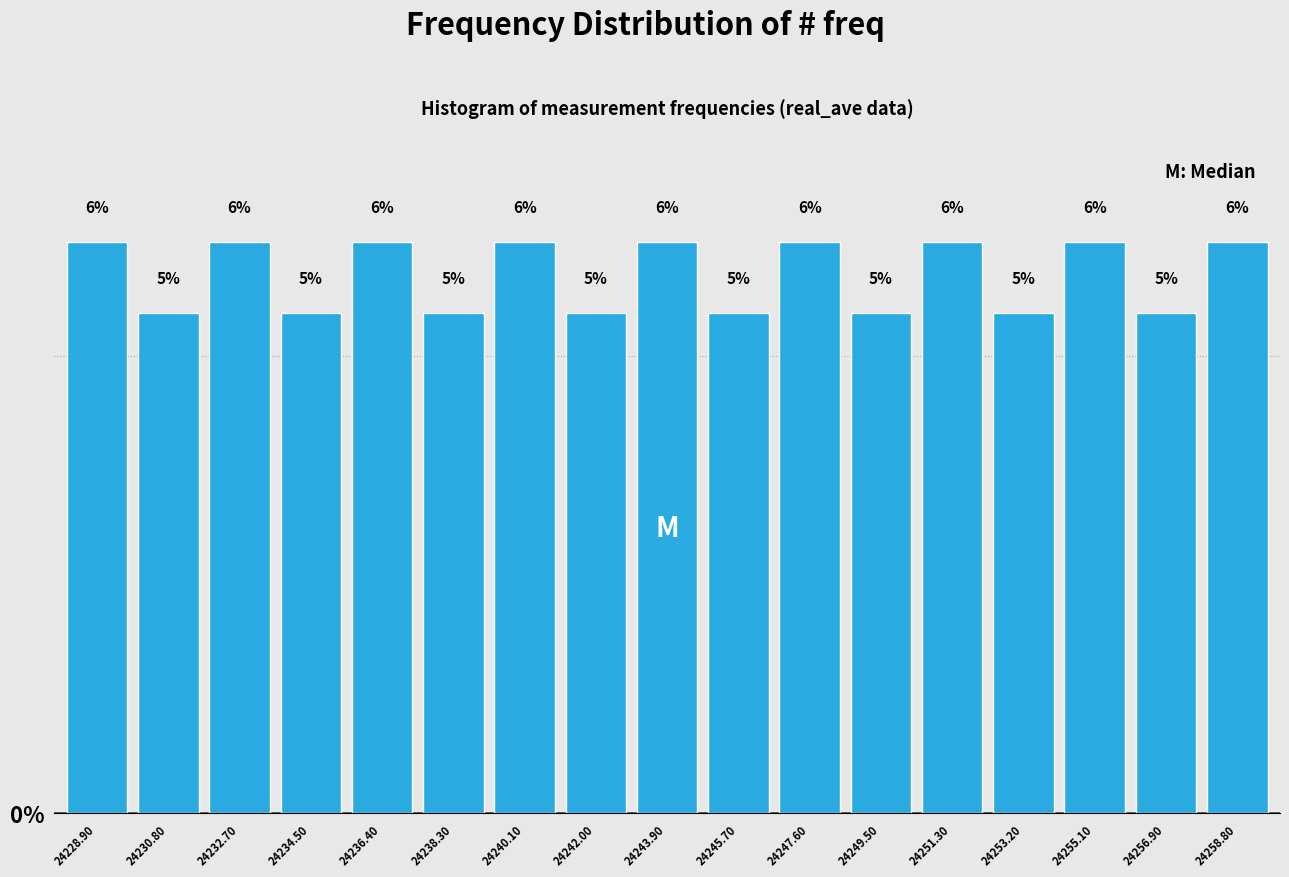

Does the chart contain any negative values?

No